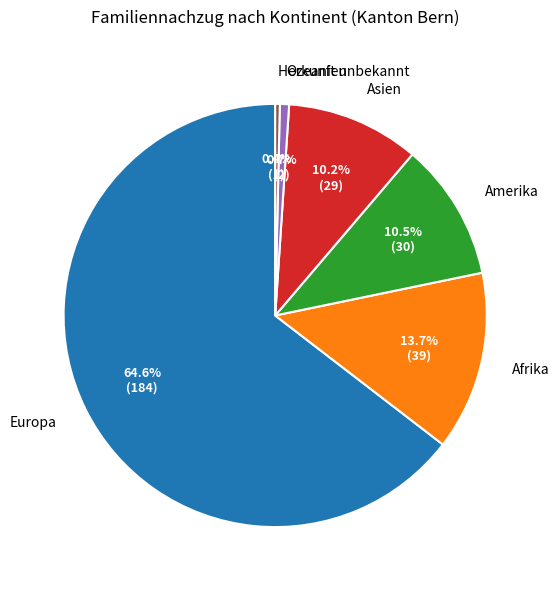

What is the ratio of the value at Europa to the value at Asien?

6.3